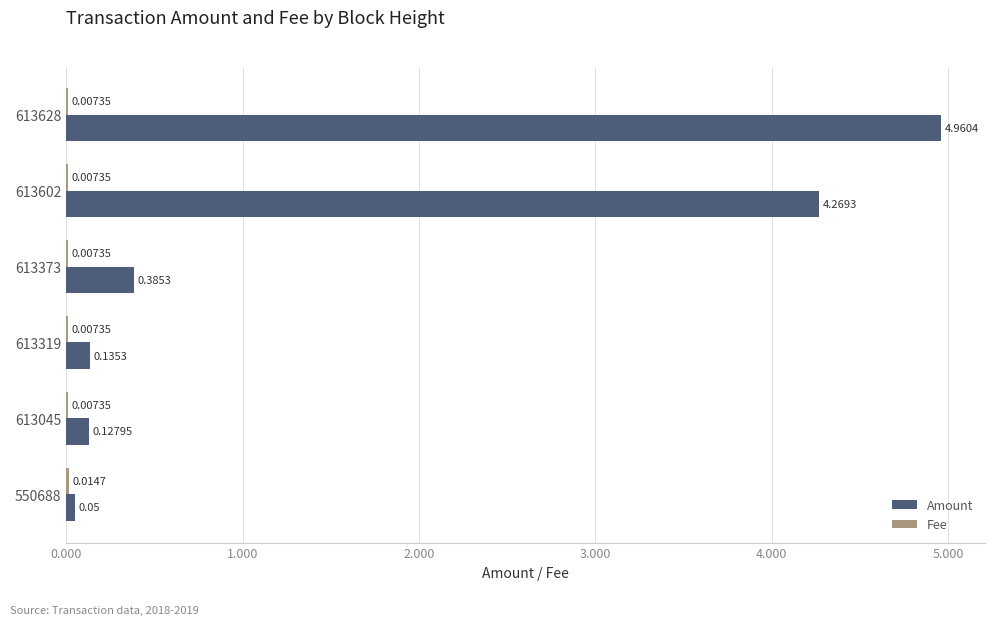

Which series has the largest total across all categories?

Amount